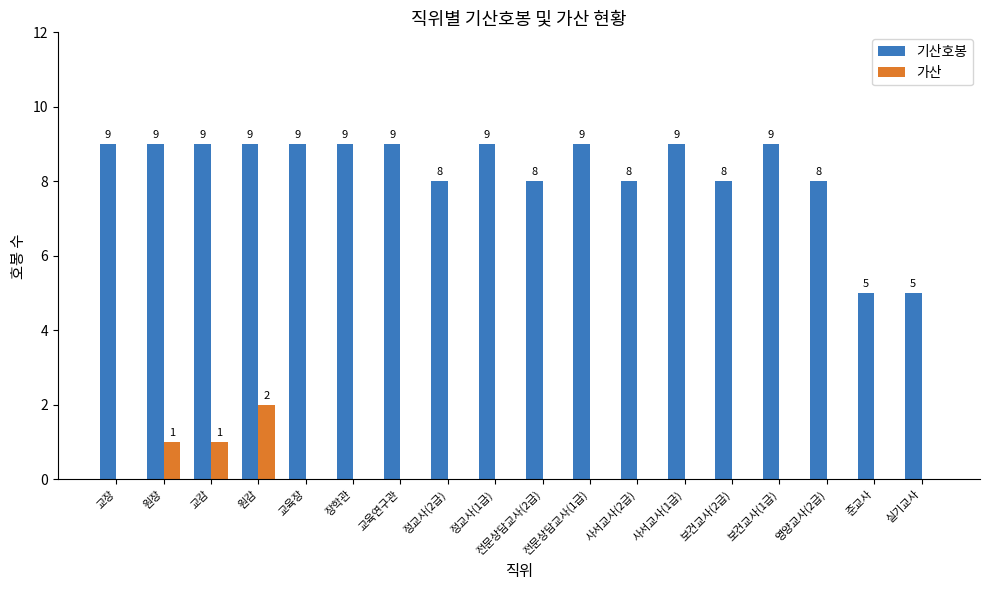

What is the sum of the 기산호봉 values at 교감 and 사서교사(1급)?

18